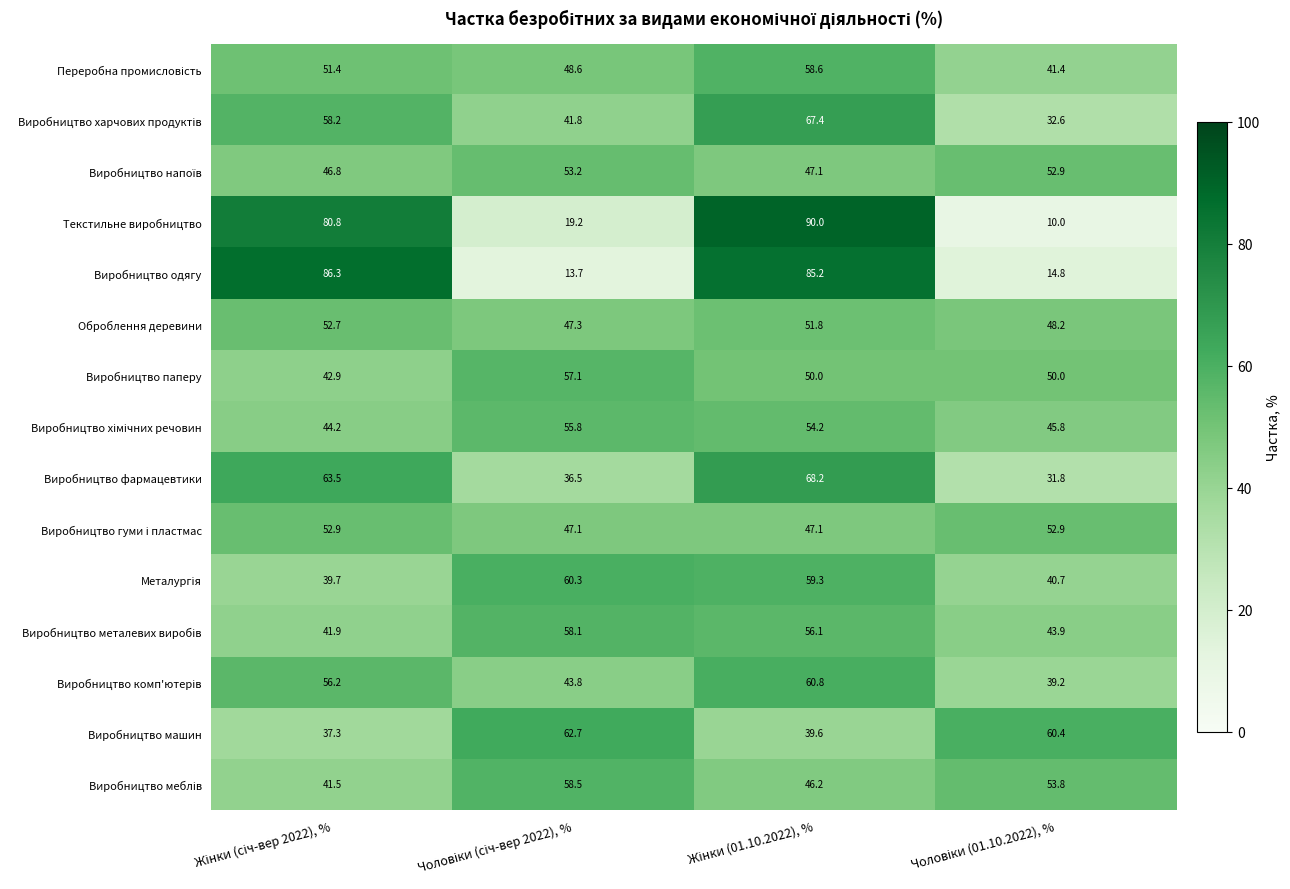

At how many categories does at least one series exceed 14?

4